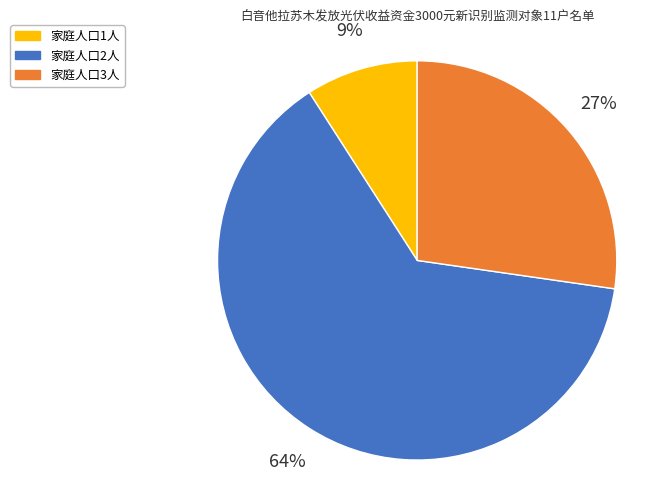

Between 家庭人口1人 and 家庭人口2人, which is larger?

家庭人口2人